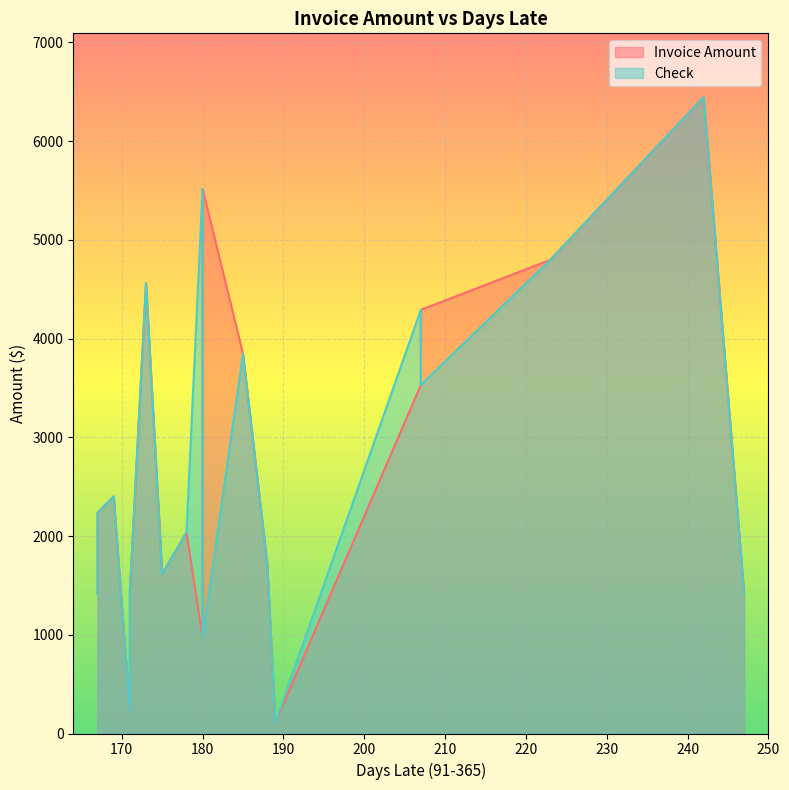

At 185, list the series in order from largest to smallest.

Invoice Amount, Check